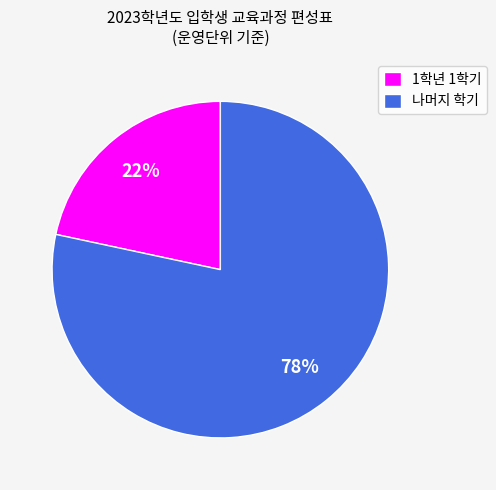

How many segments does this pie chart have?

2